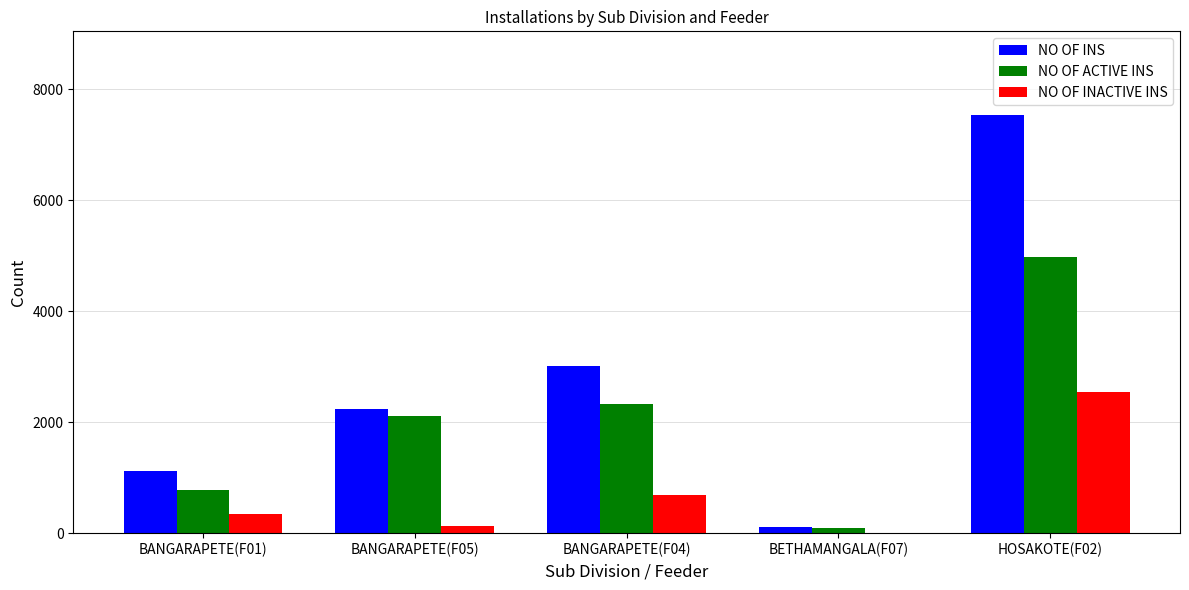

Where is NO OF INACTIVE INS nearest to the value 1279?

BANGARAPETE(F04)